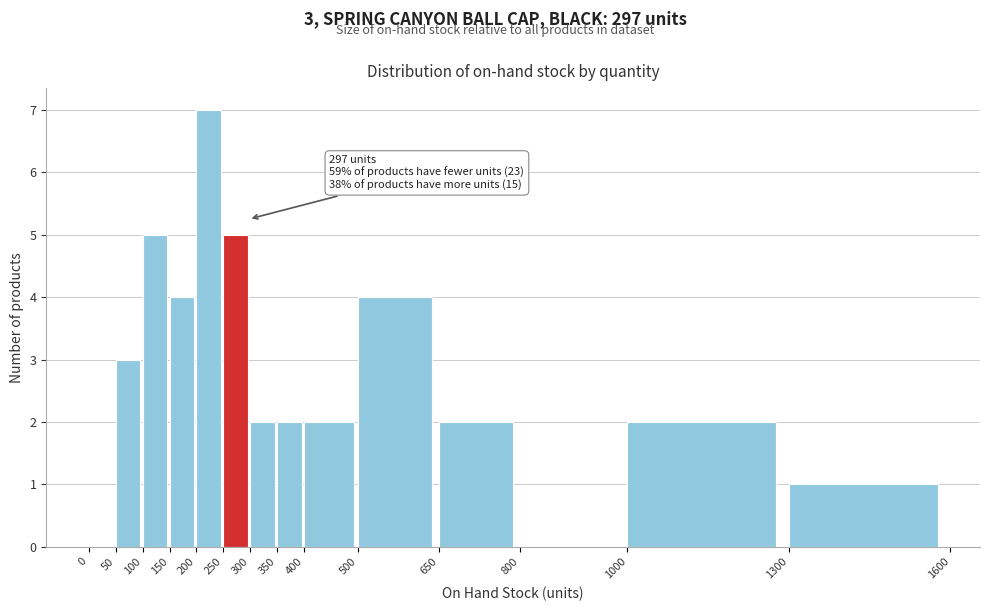

Over which range of the x-axis is the bar tallest?

200 to 250